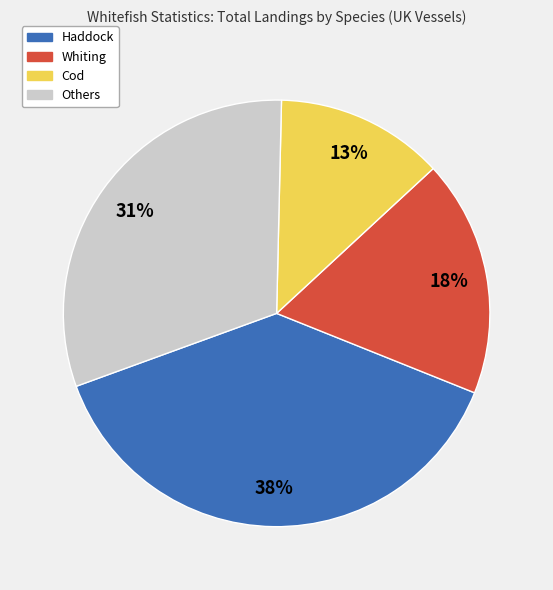

Is there any slice that represents more than half of the pie?

No